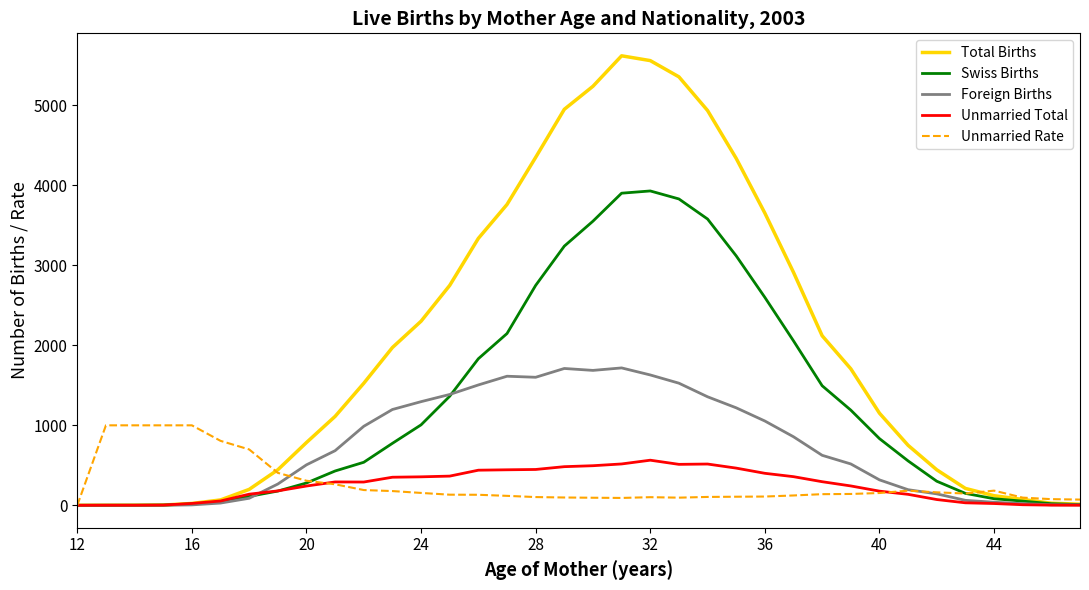

How many values in the Unmarried Total series are below 291?

18